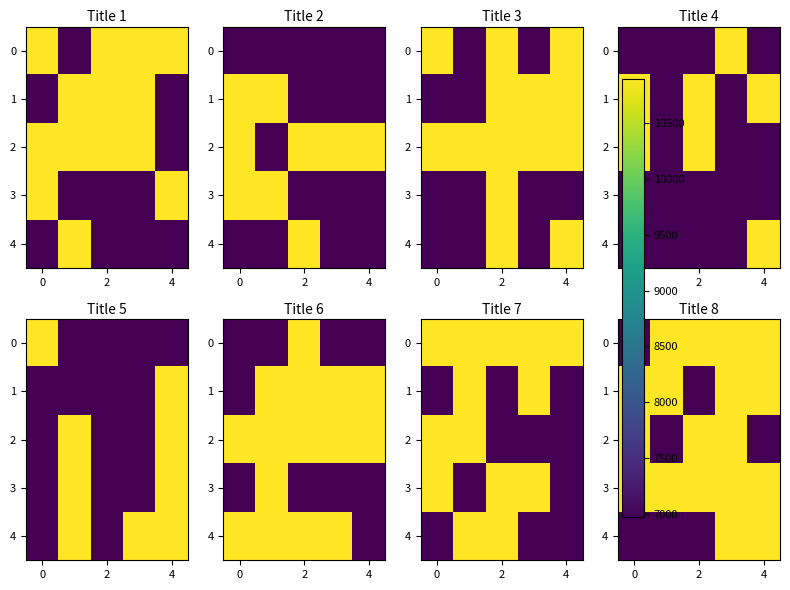

At how many categories does at least one series exceed 7671?

5